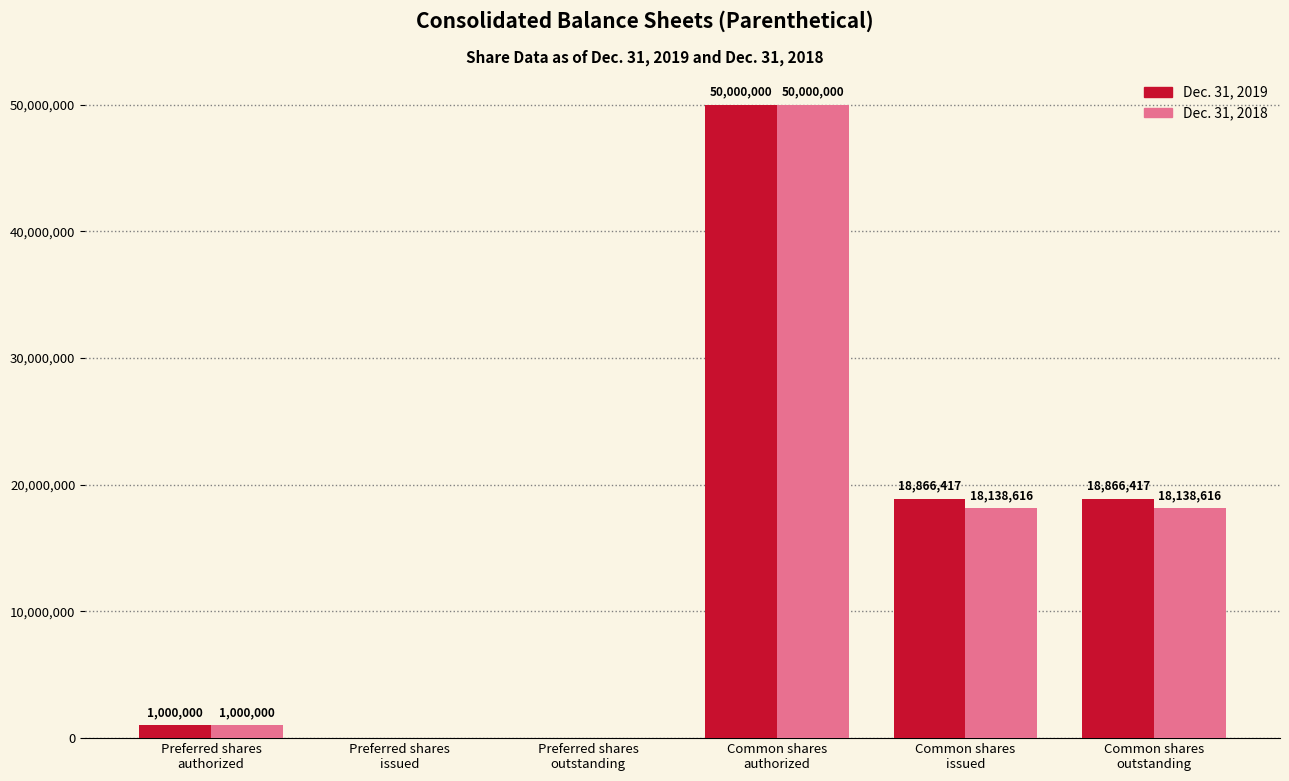

The value of Dec. 31, 2018 at Common shares
issued is 18138616. True or false?

True